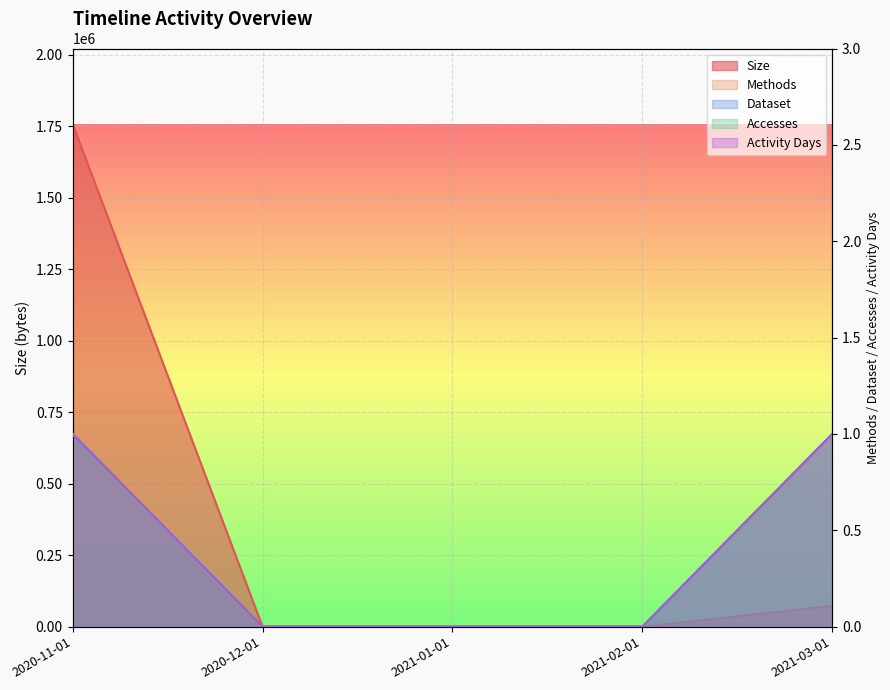

Is it true that Activity Days equals 1 at 2020-12-01?

False